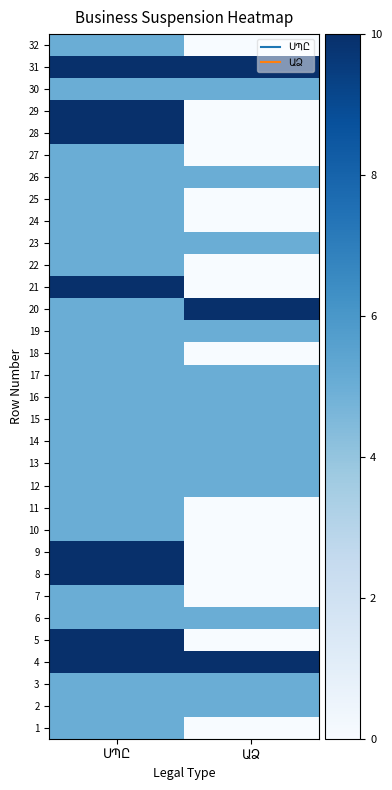

What is the difference between the highest and lowest values at ԱՁ?

10